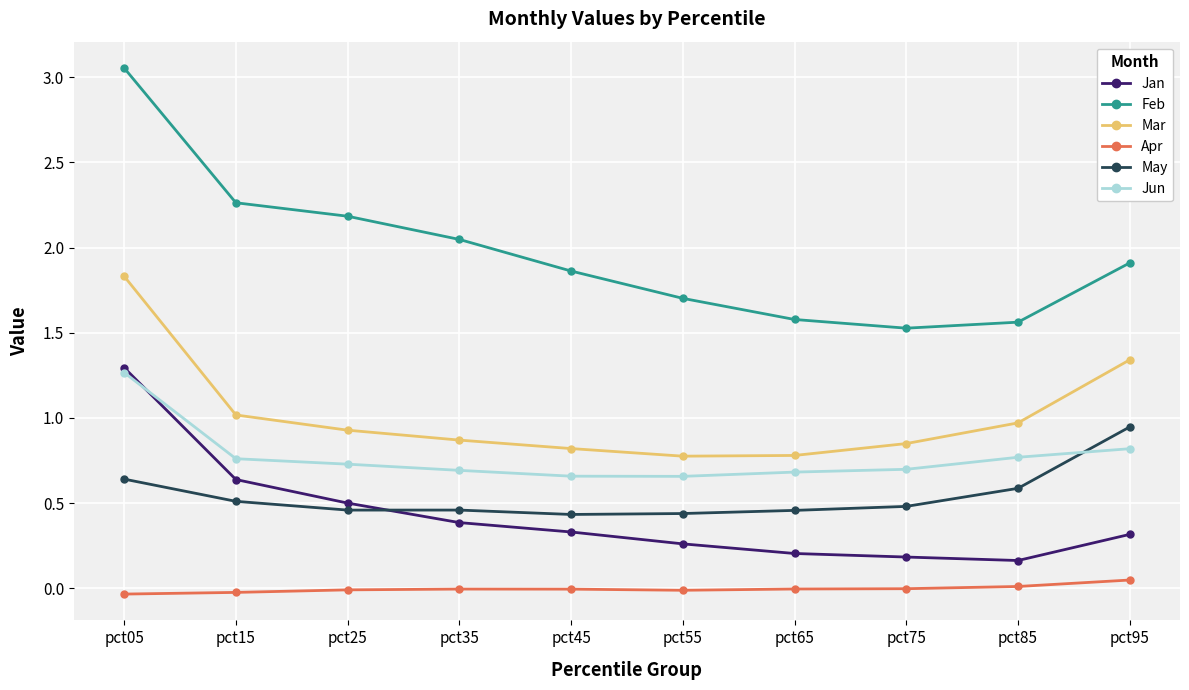

Which series has the largest range (max minus min)?

Feb